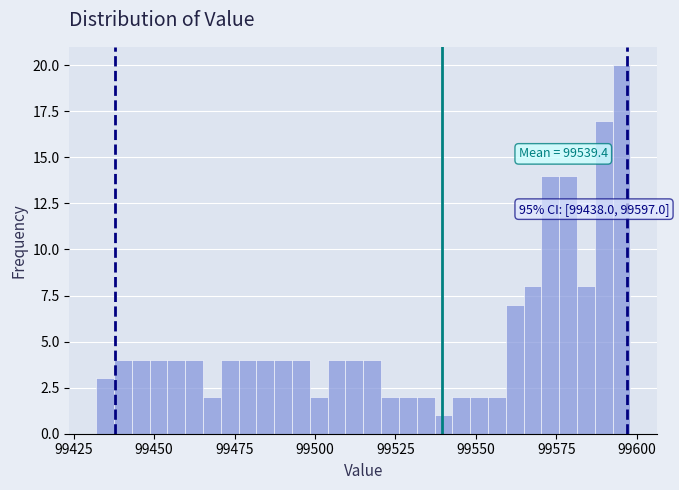

Read against the x-axis, roughly where is the centre of the tallest bar?

99595